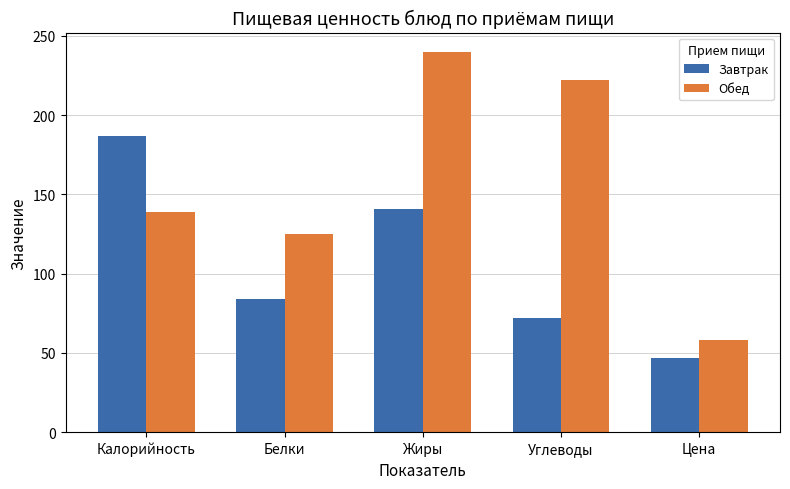

What is the spread (max minus min) of values at Жиры?

99